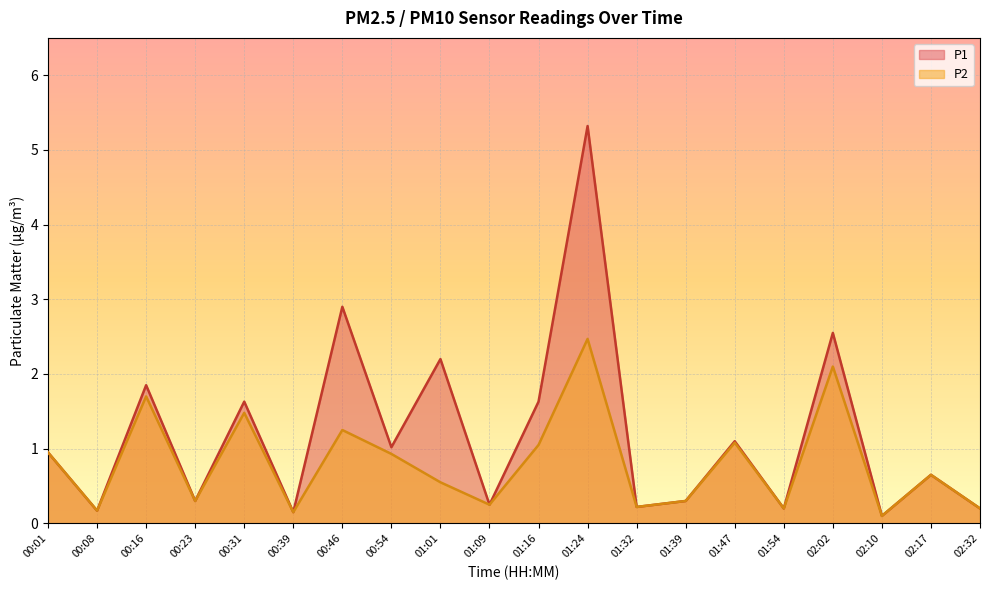

How many interior local valleys does the P2 series have?

7